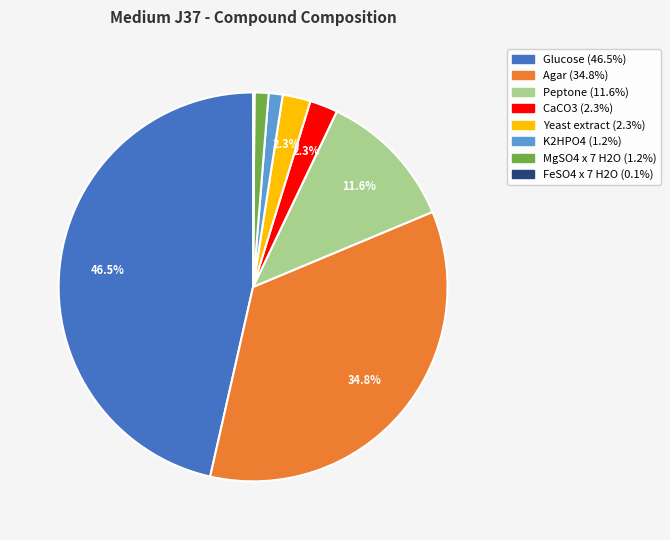

Which category has the biggest portion of the pie?

Glucose